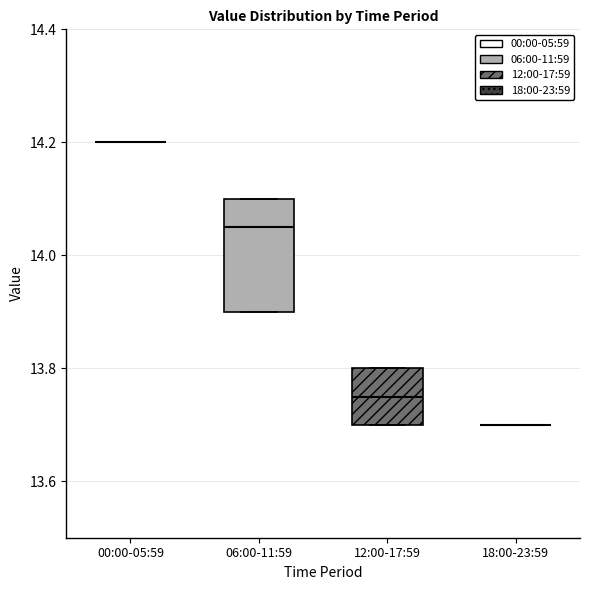

Reading left to right, read every box against the y-axis: the position of its median line, the range the box covers, and the ends of its whiskers. The values are not printed on the chart, so give them approximately, as read against the axis.

00:00-05:59: box collapsed to a line at 14.20, whiskers 14.20 to 14.20
06:00-11:59: median 14.06, box 13.90 to 14.10, whiskers 13.90 to 14.10
12:00-17:59: median 13.76, box 13.70 to 13.80, whiskers 13.70 to 13.80
18:00-23:59: box collapsed to a line at 13.70, whiskers 13.70 to 13.70